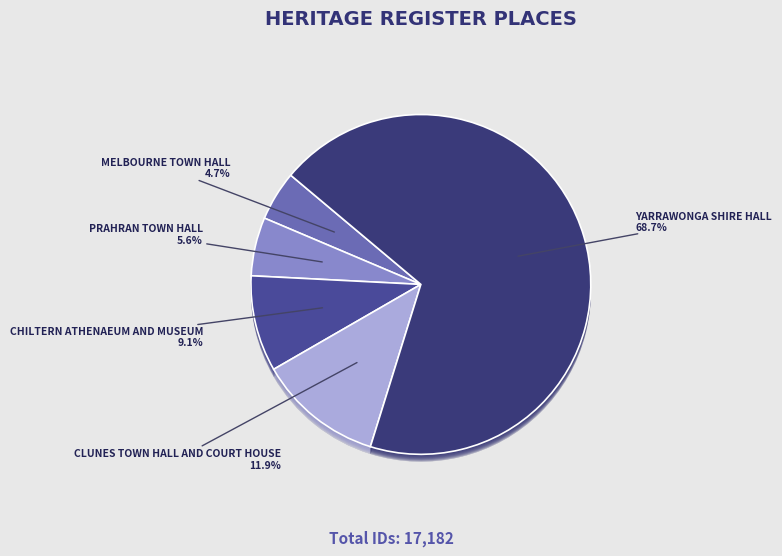

How many slices are in this pie chart?

5